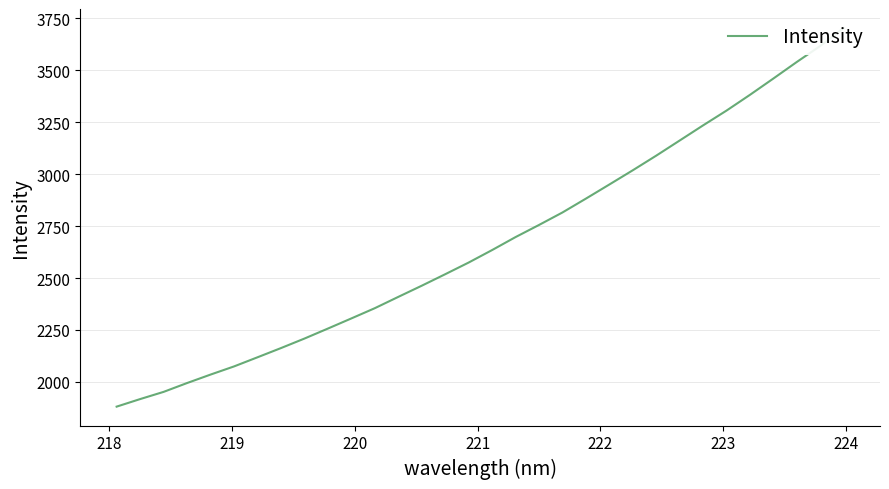

Is it true that the value at 11 is 3573.9?

False